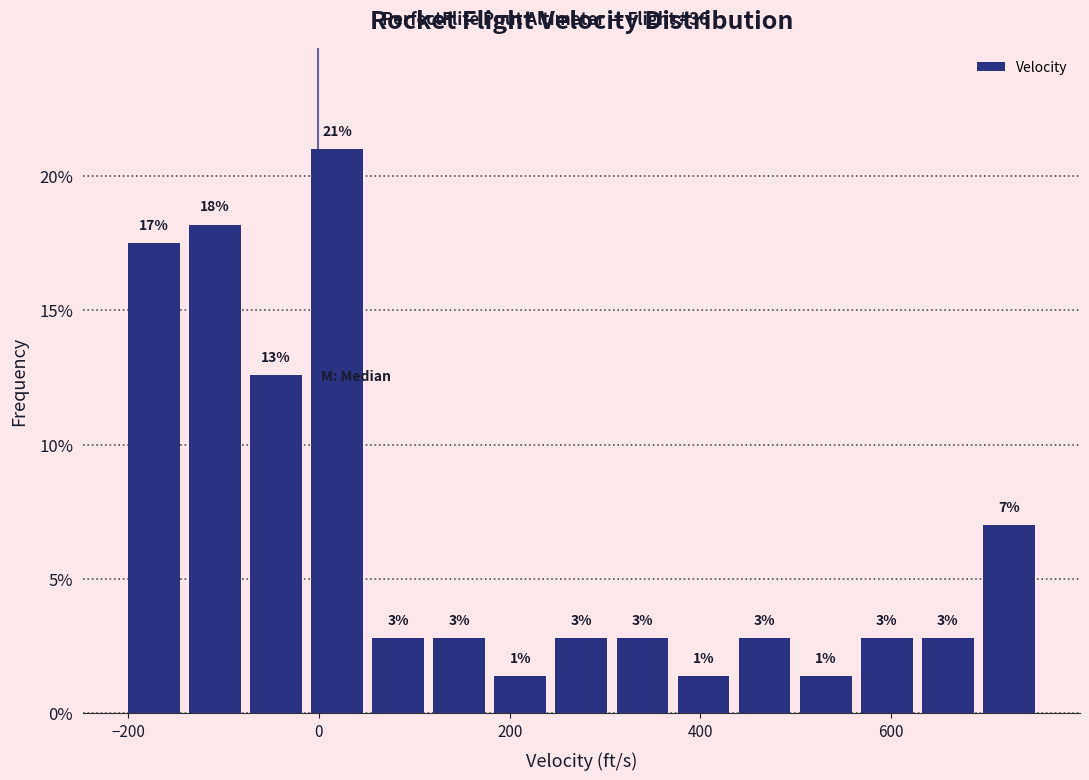

Around what value on the x-axis is the tallest bar? Give the approximate position of its centre, as read against the axis.

20